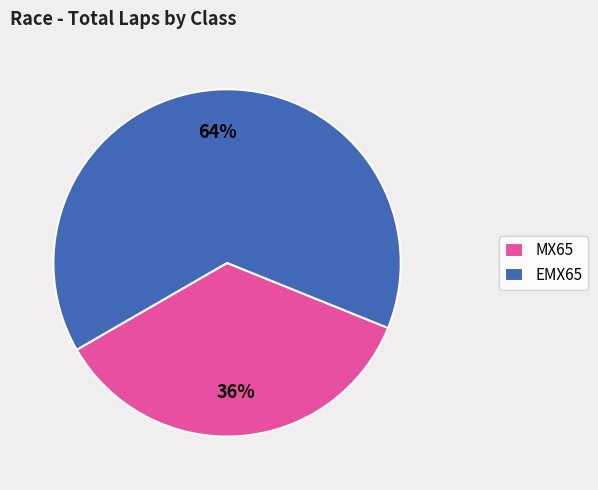

How many slices are in this pie chart?

2